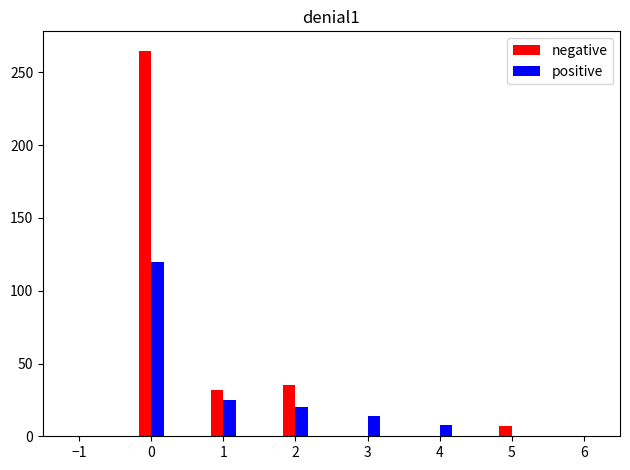

What is the total value across all series at 3?

14